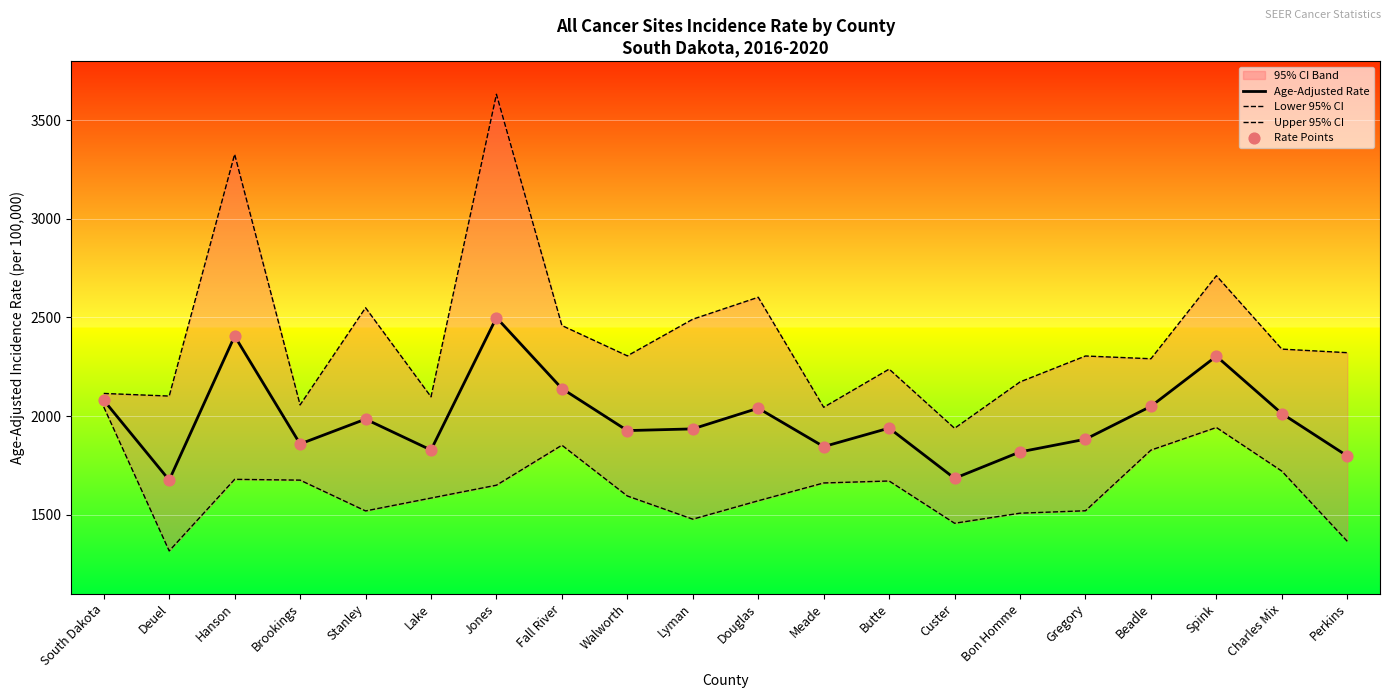

Which series reaches the minimum Y coordinate?

Lower 95% CI